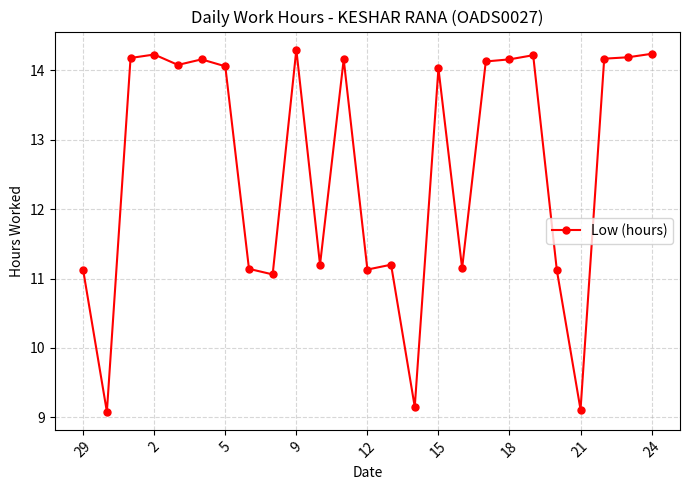

True or false: the data has more than 2 interior local peaks.

True